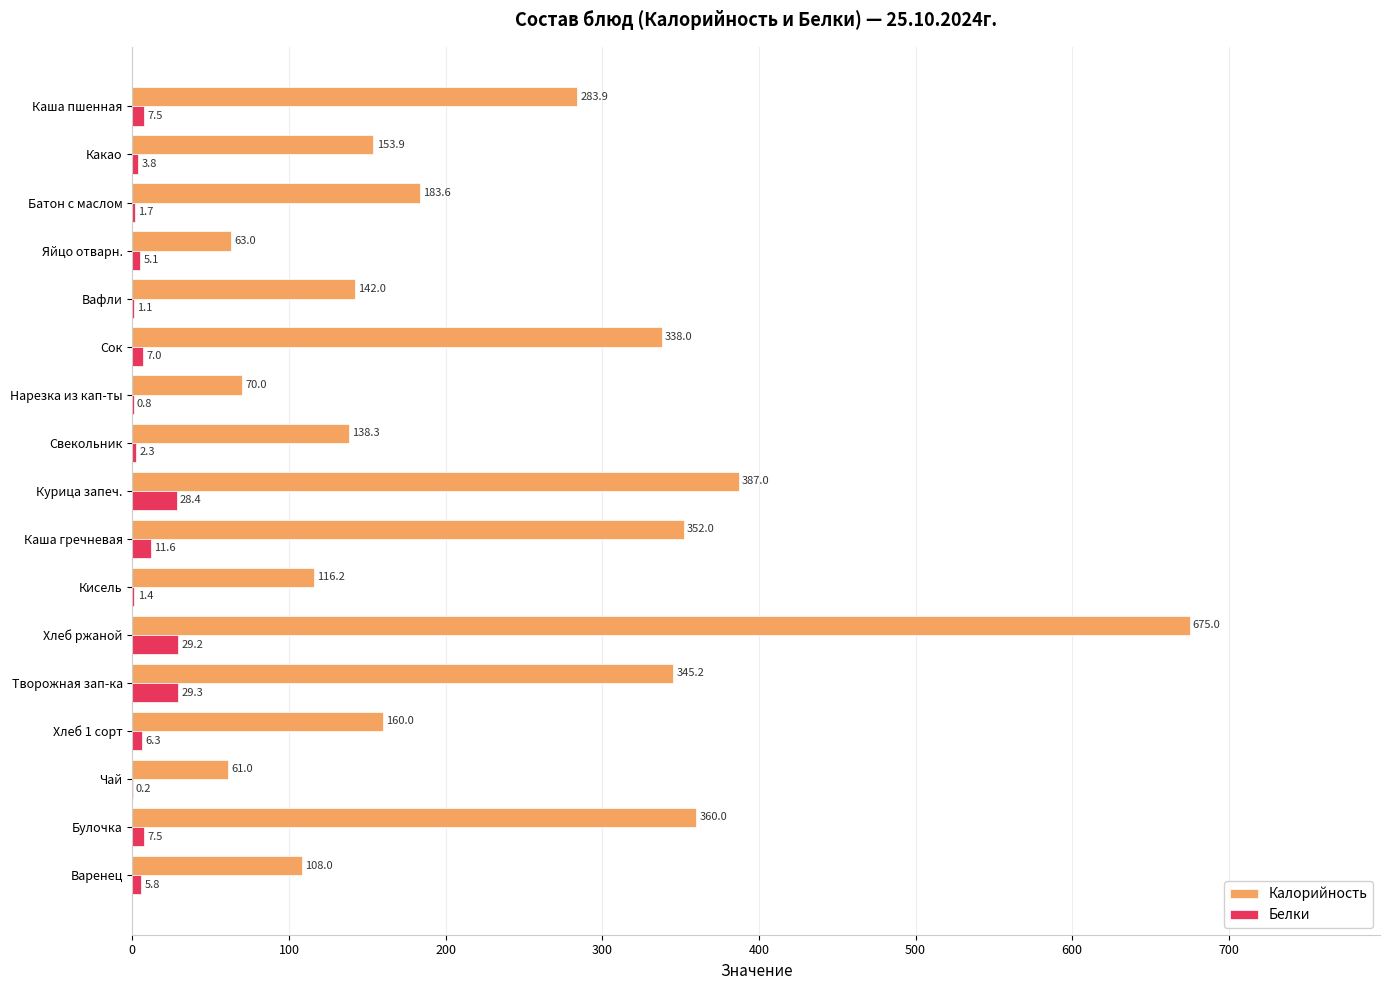

At which category is the sum across all series the highest?

Хлеб ржаной